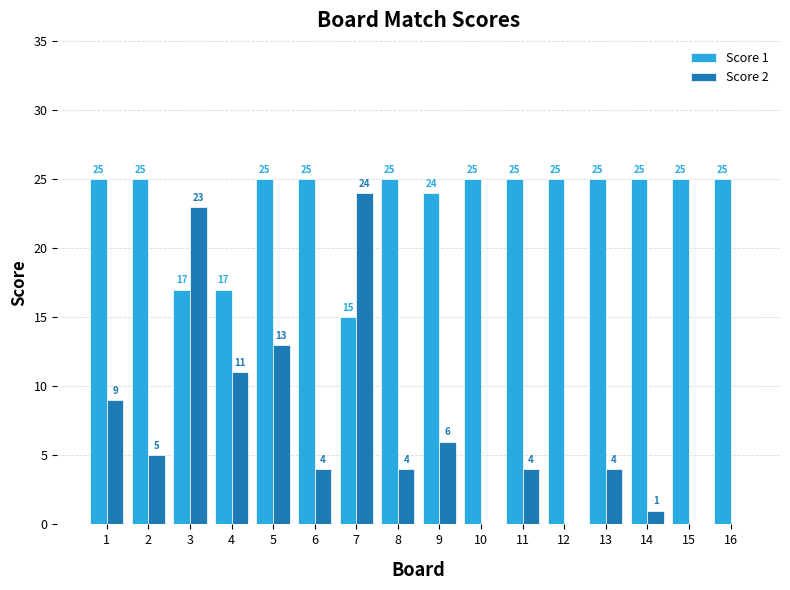

How many groups of bars are there?

16